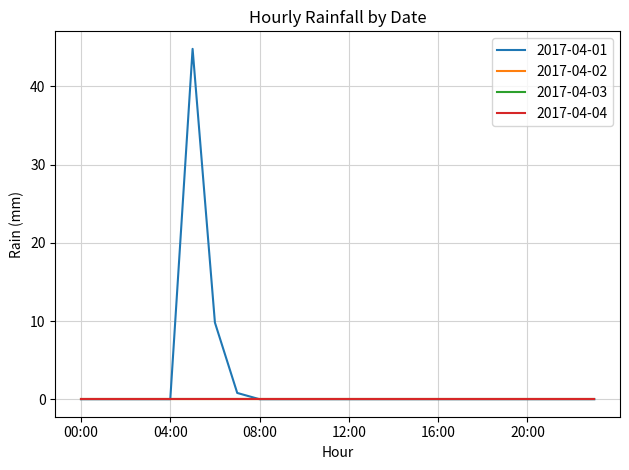

Does the chart have visible grid lines?

Yes